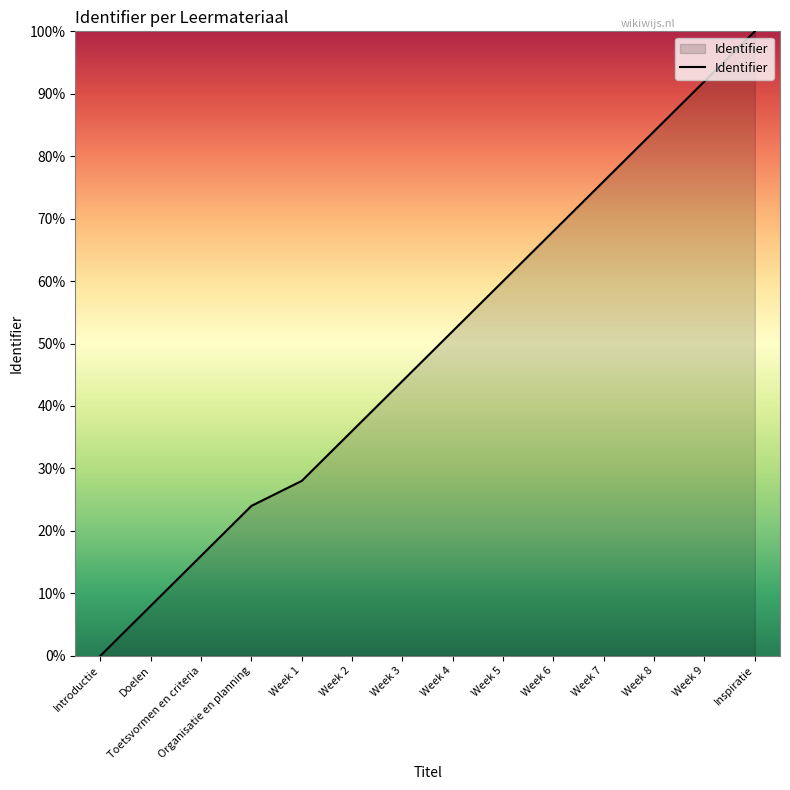

What is the greatest value displayed?

100.0